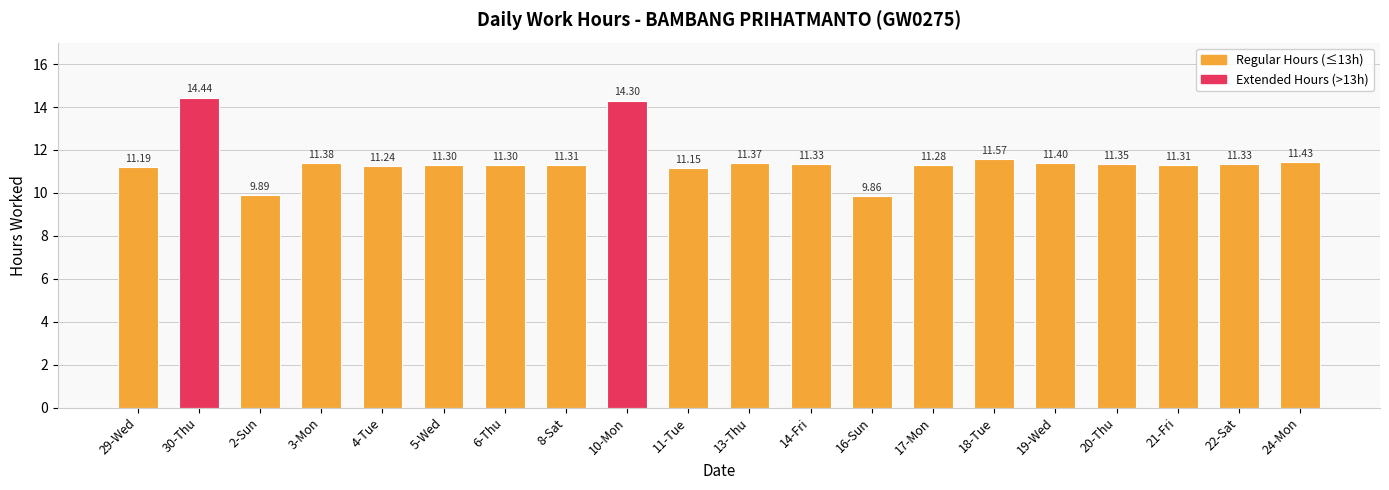

At which label is the value closest to 12?

18-Tue